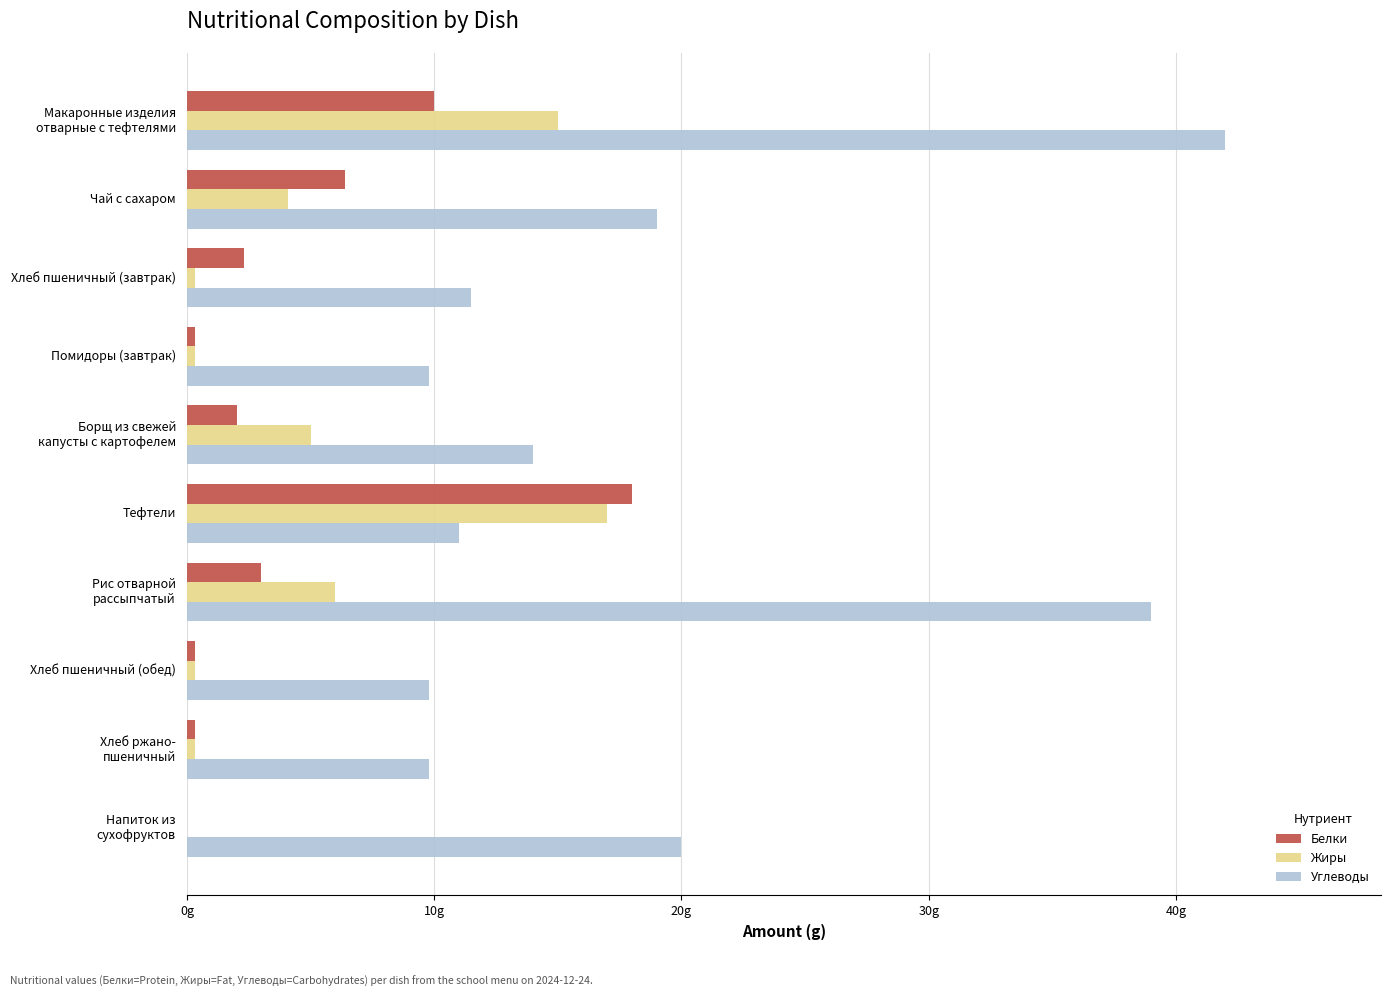

Rank the series by their maximum value, from highest to lowest.

Углеводы, Белки, Жиры